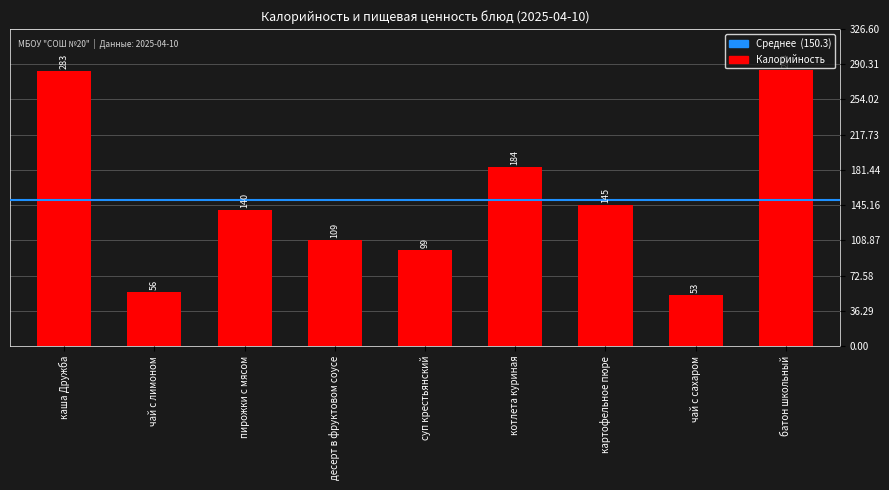

What is the difference between the second highest and second lowest values?

227